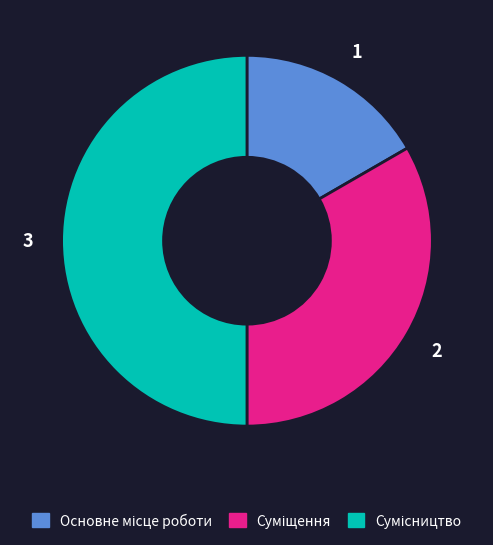

Which slice is the largest?

Сумісництво